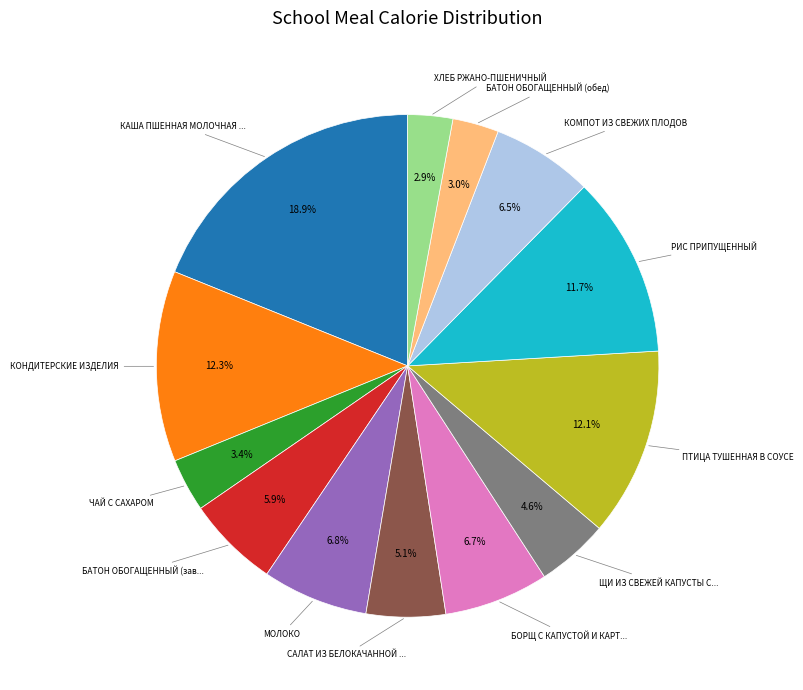

Is there a majority slice in this chart?

No